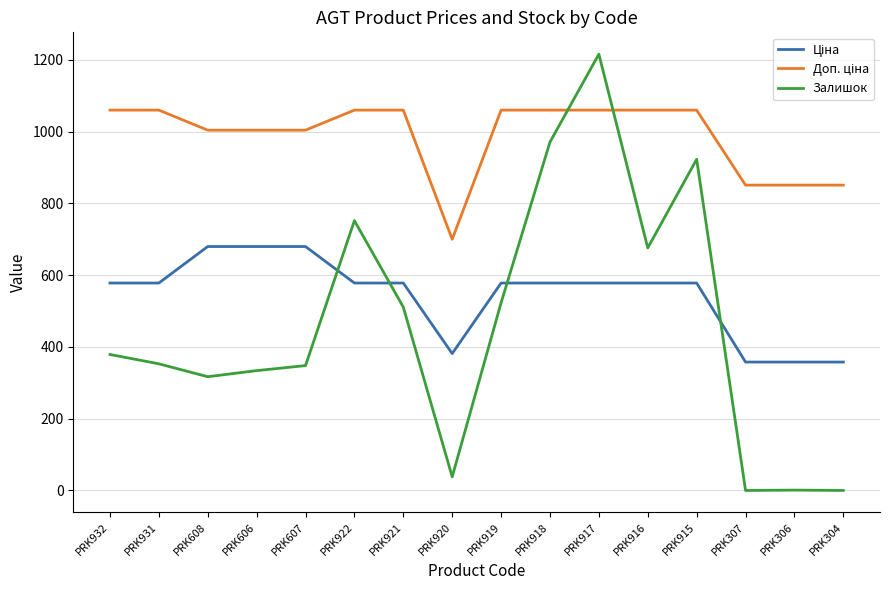

Which series changed the most between PRK919 and PRK916?

Залишок